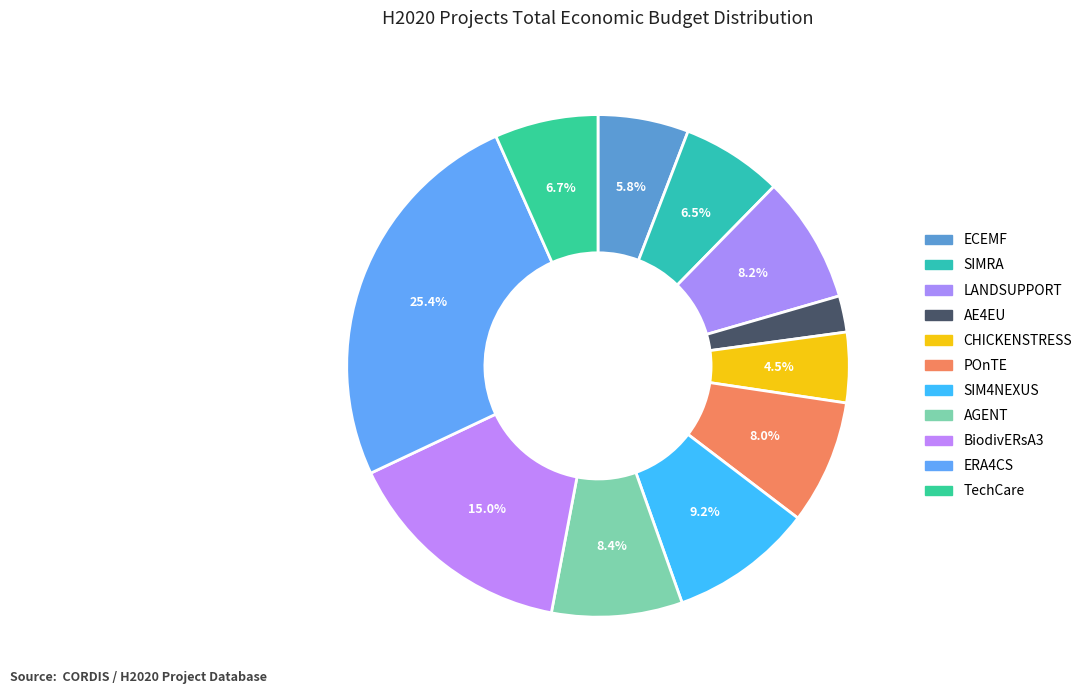

Does any single category account for the majority?

No